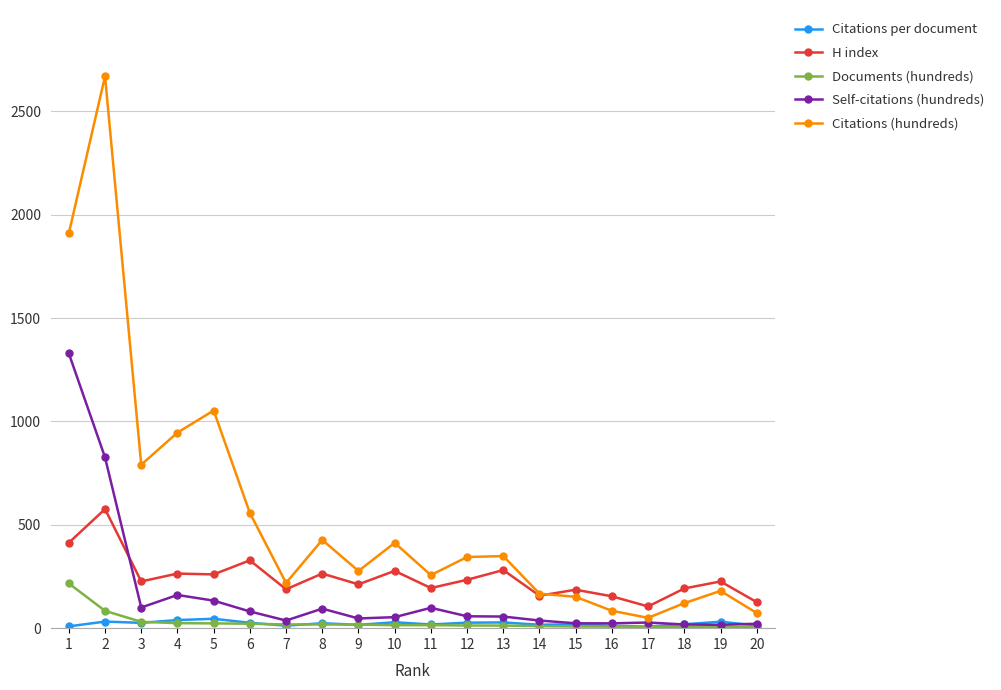

Does the chart display data point markers on the line(s)?

Yes